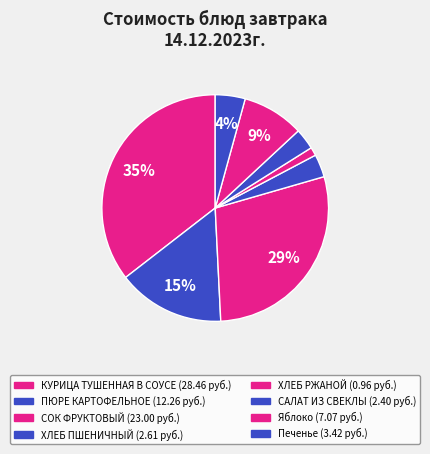

Combined, what portion of the pie is Яблоко and СОК ФРУКТОВЫЙ?

37.5%